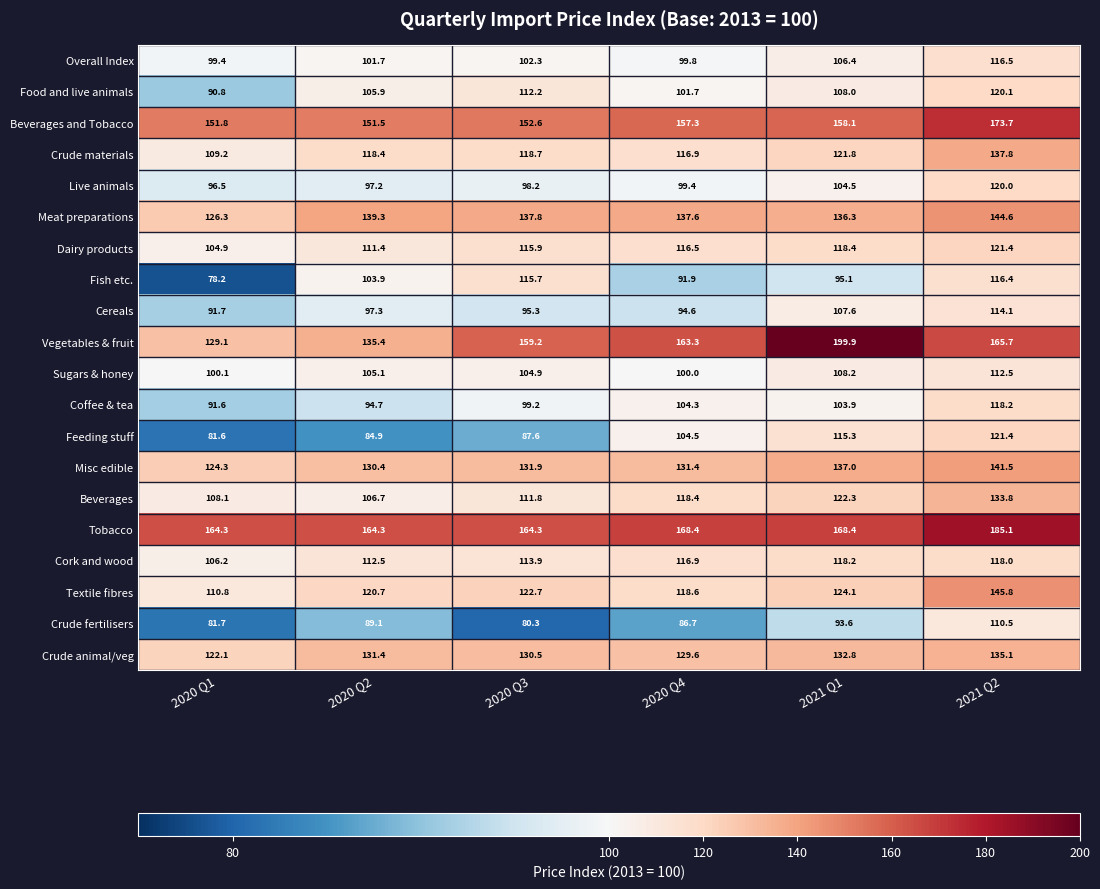

What is the difference between the second highest and minimum values in the Cereals series?

15.9